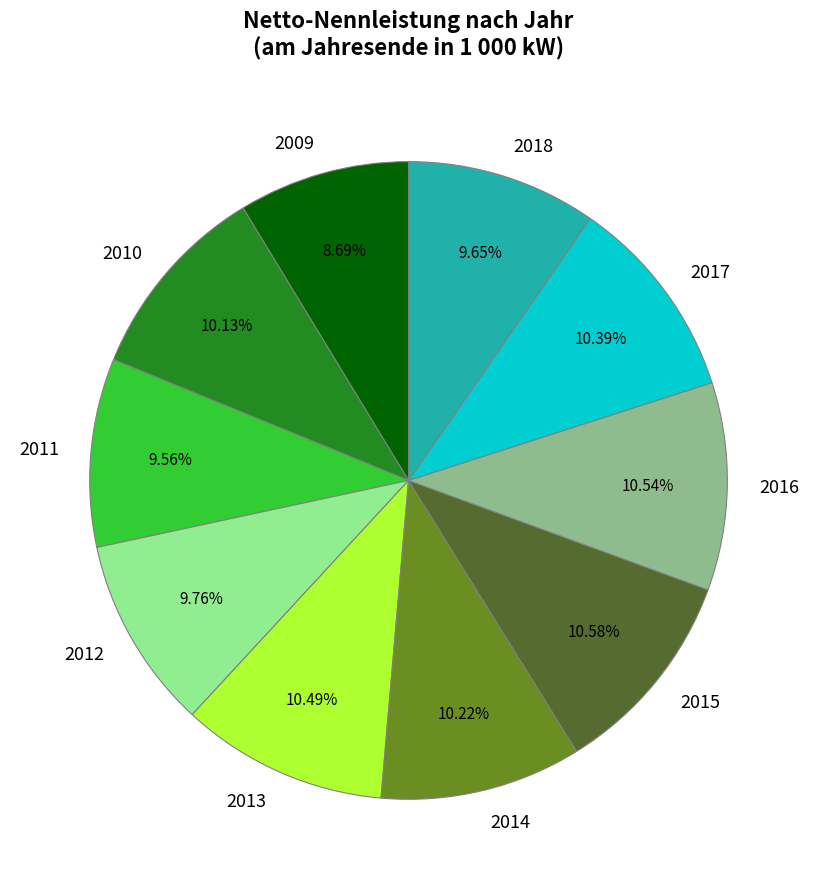

What percentage is the 2015 slice, to the nearest percent?

11%